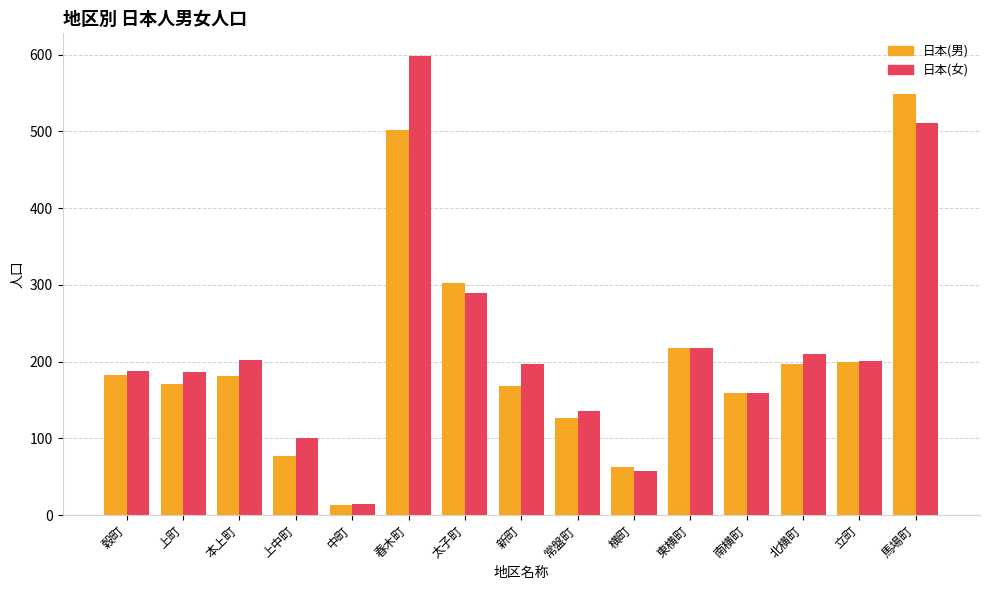

Where is 日本(男) nearest to the value 281?

太子町